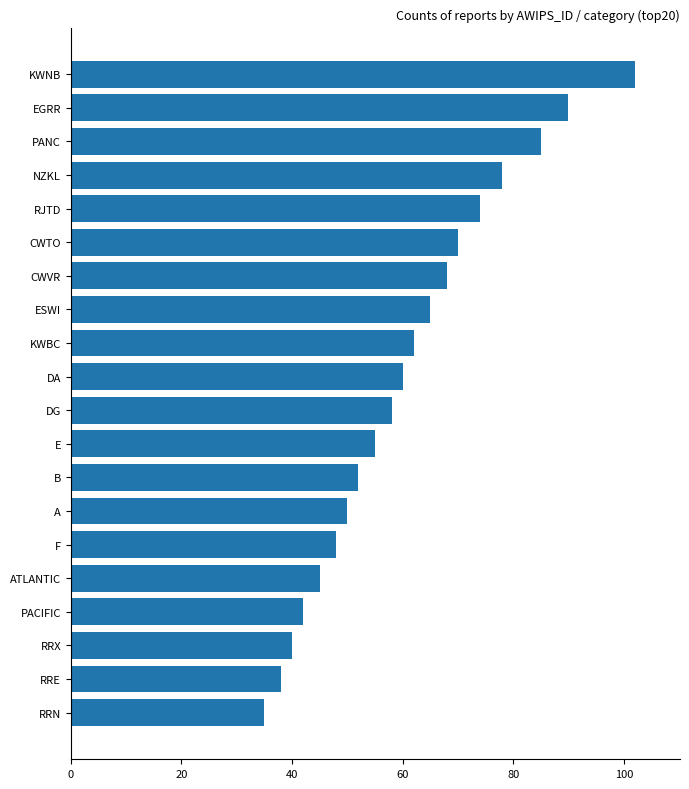

Reading bottom to top, extract all data points from this chart.

RRN=35	RRE=38	RRX=40	PACIFIC=42	ATLANTIC=45	F=48	A=50	B=52	E=55	DG=58	DA=60	KWBC=62	ESWI=65	CWVR=68	CWTO=70	RJTD=74	NZKL=78	PANC=85	EGRR=90	KWNB=102